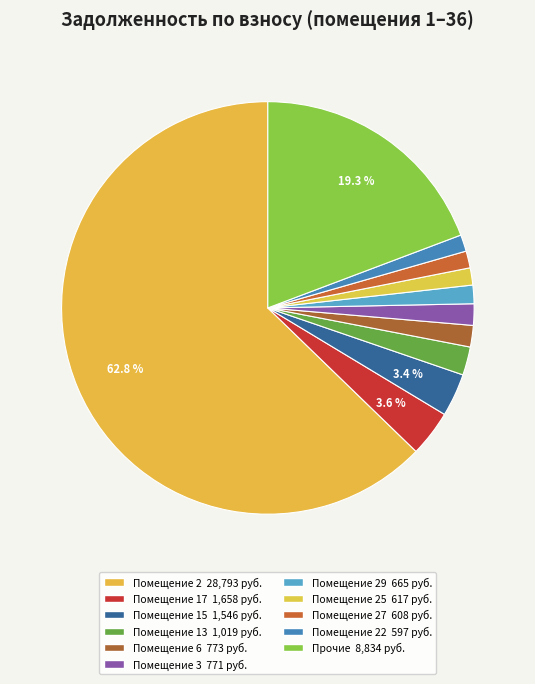

How many segments does this pie chart have?

11